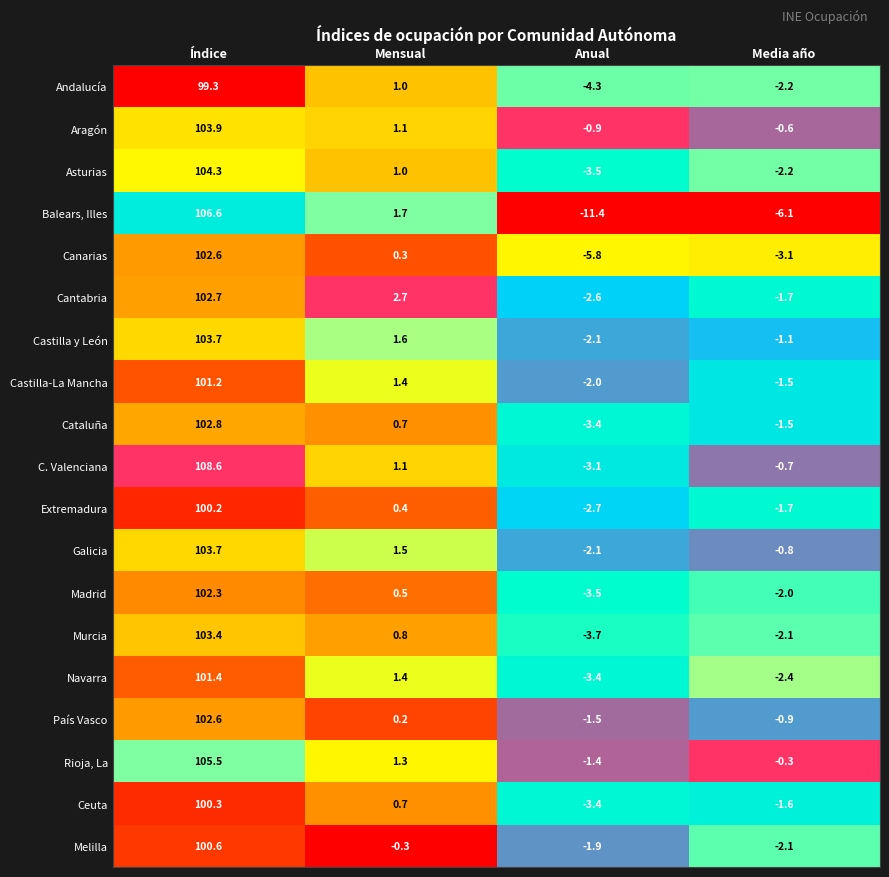

At which category is the sum across all series the highest?

Índice